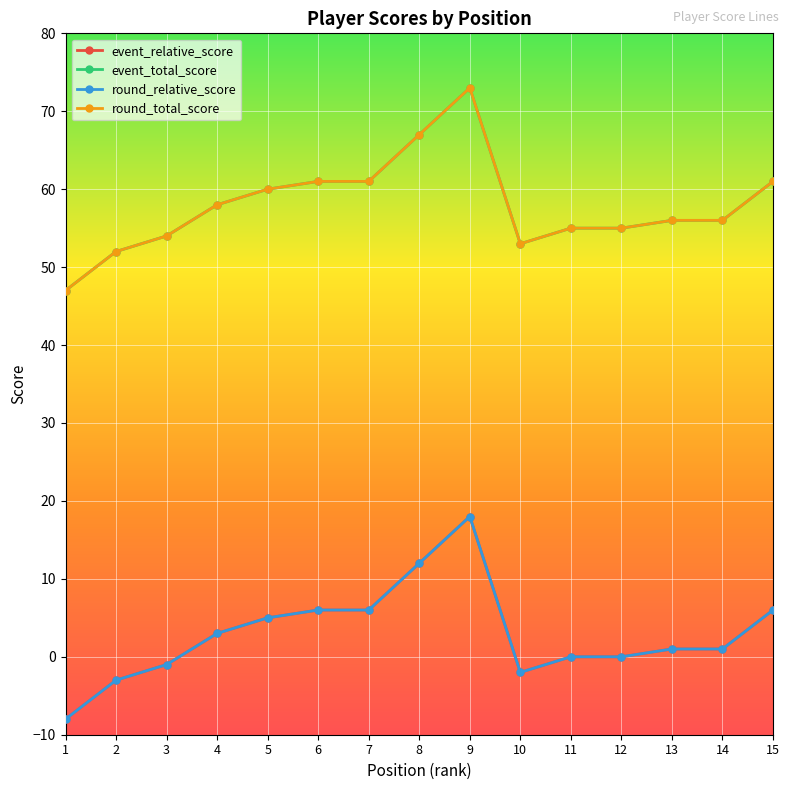

Does the chart have visible grid lines?

Yes